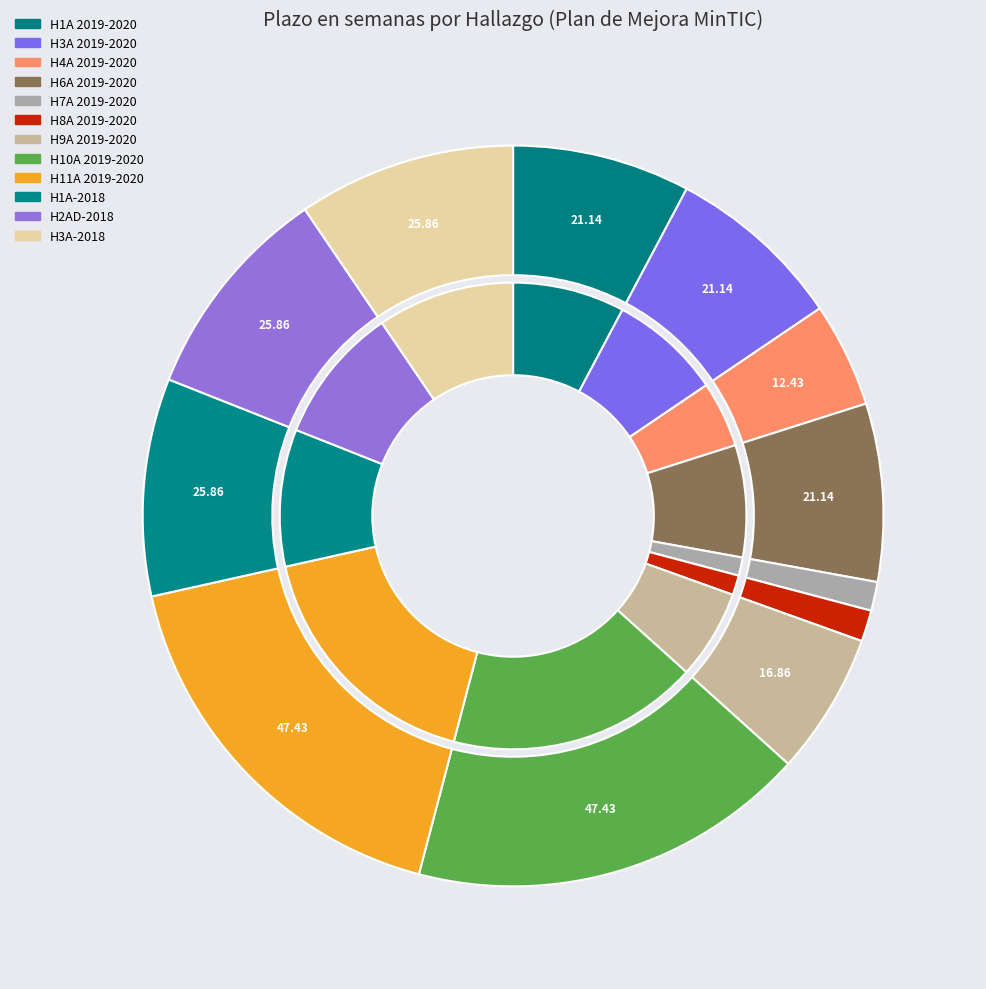

Does H1A 2019-2020 account for over 50% of the chart?

No